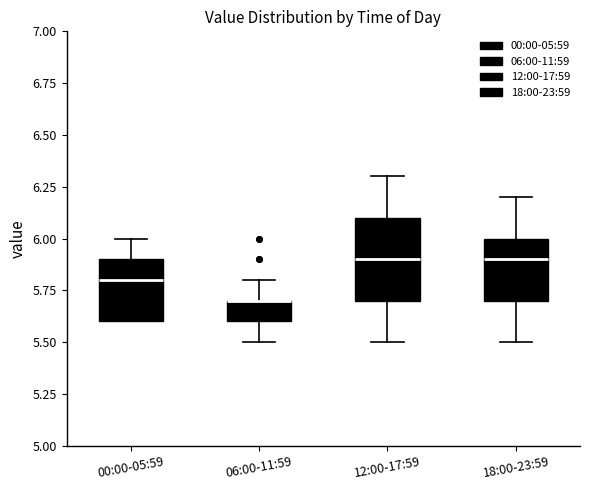

Reading left to right, read every box against the y-axis: the position of its median line, the range the box covers, and the ends of its whiskers. The values are not printed on the chart, so give them approximately, as read against the axis.

00:00-05:59: median 5.8, box 5.6 to 5.9, whiskers 5.6 to 6.0
06:00-11:59: median 5.7 (drawn on the box's upper edge), box 5.6 to 5.7, whiskers 5.5 to 5.8
12:00-17:59: median 5.9, box 5.7 to 6.1, whiskers 5.5 to 6.3
18:00-23:59: median 5.9, box 5.7 to 6.0, whiskers 5.5 to 6.2